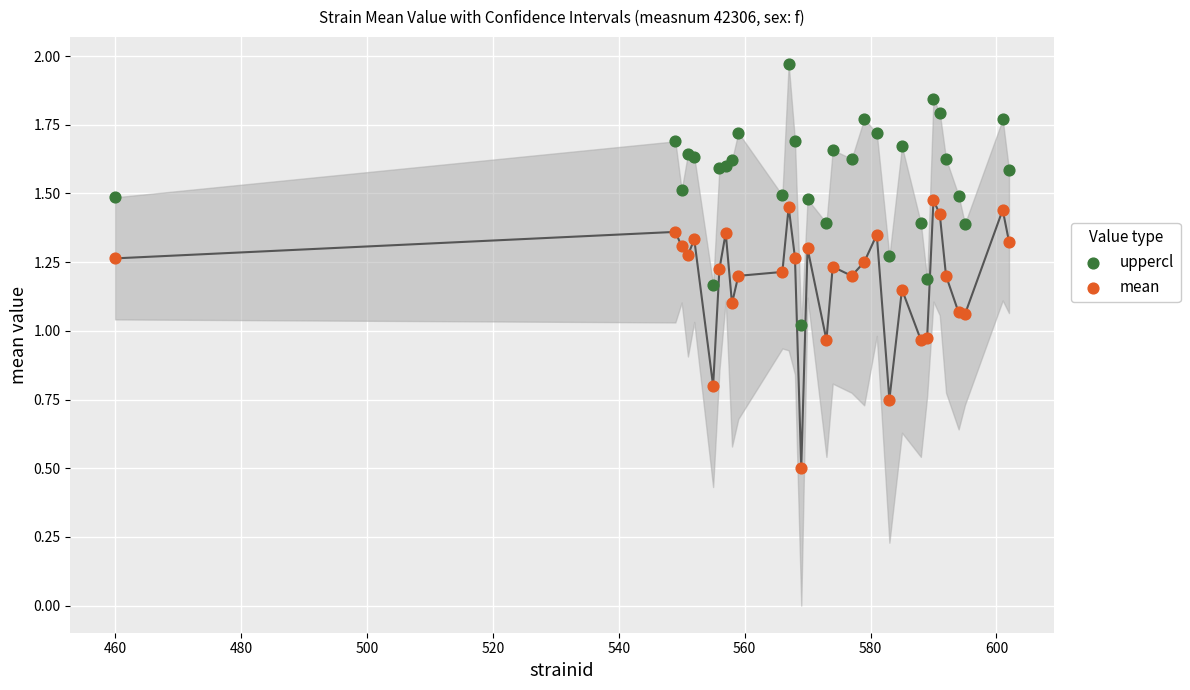

What is the X range (max minus min) for the scatter plot?

142.0